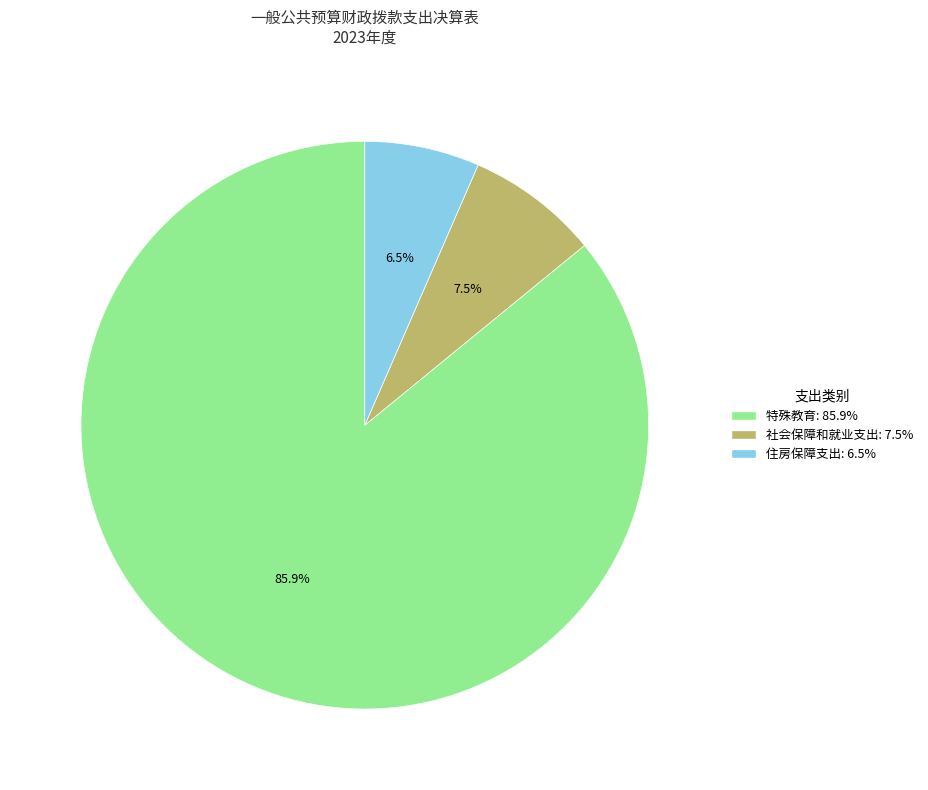

What is the ratio of the value at 住房保障支出 to the value at 特殊教育?

0.1